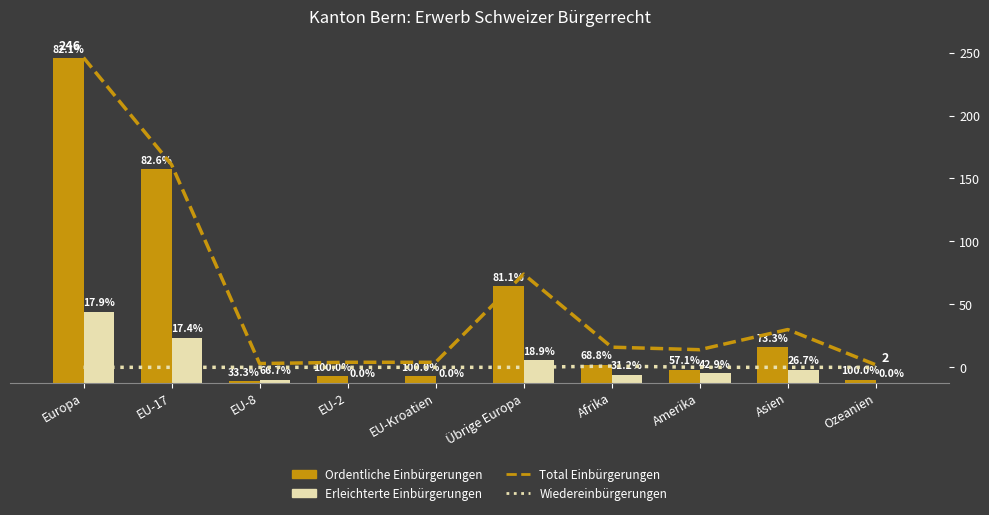

Which series has the widest spread of values?

Total Einbürgerungen (Linie)